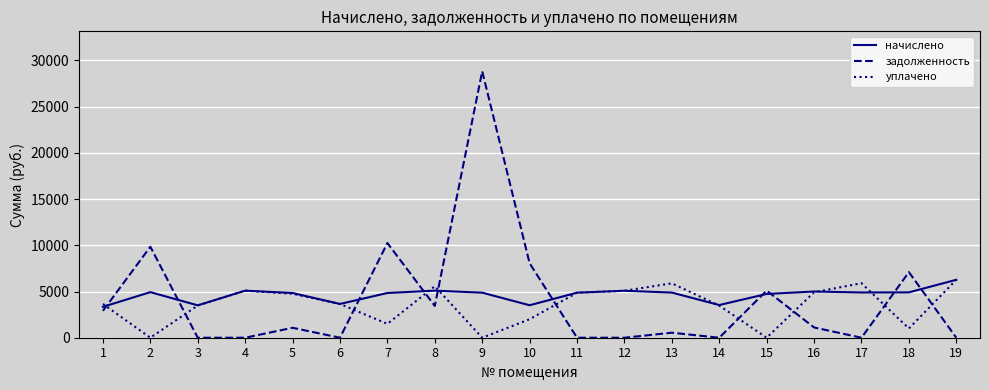

What is the highest value of the задолженность series?

28823.8